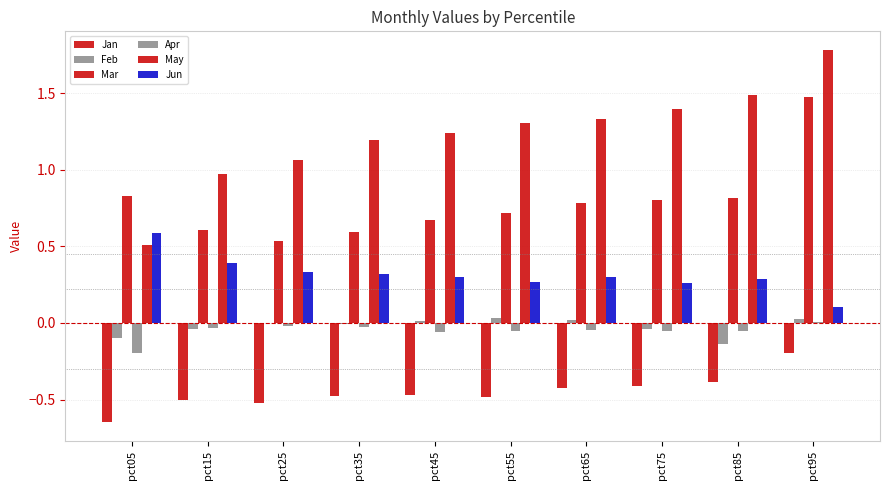

True or false: Jan has a value of -0.2 at pct05.

False